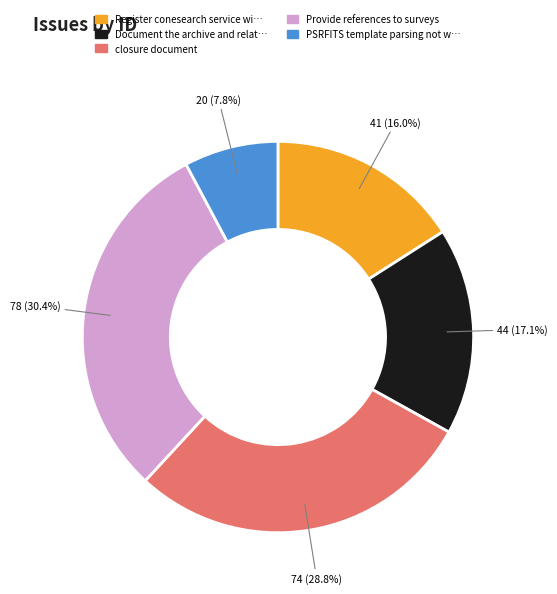

Is there a majority slice in this chart?

No